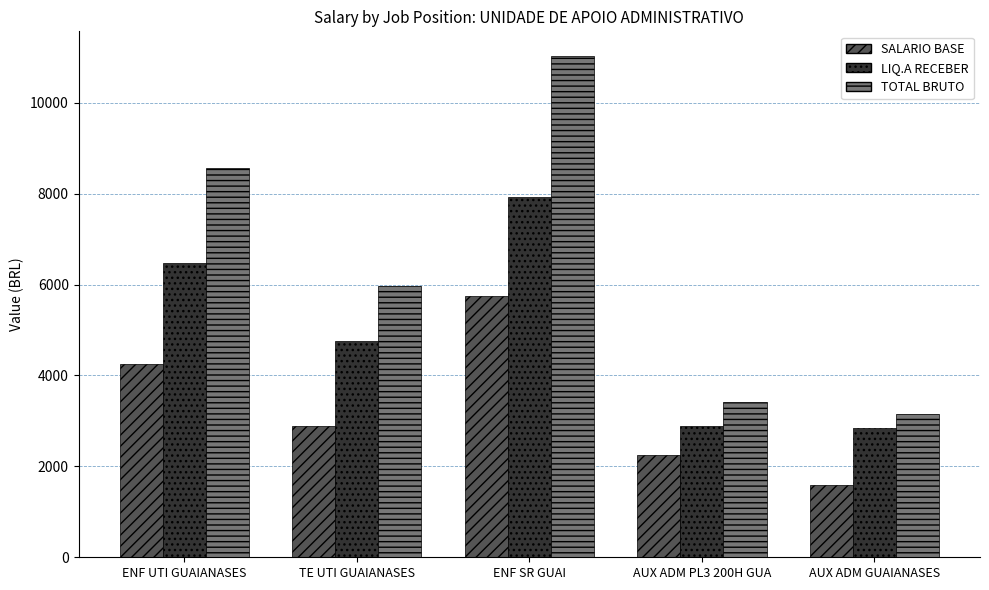

Which series has the widest spread of values?

TOTAL BRUTO